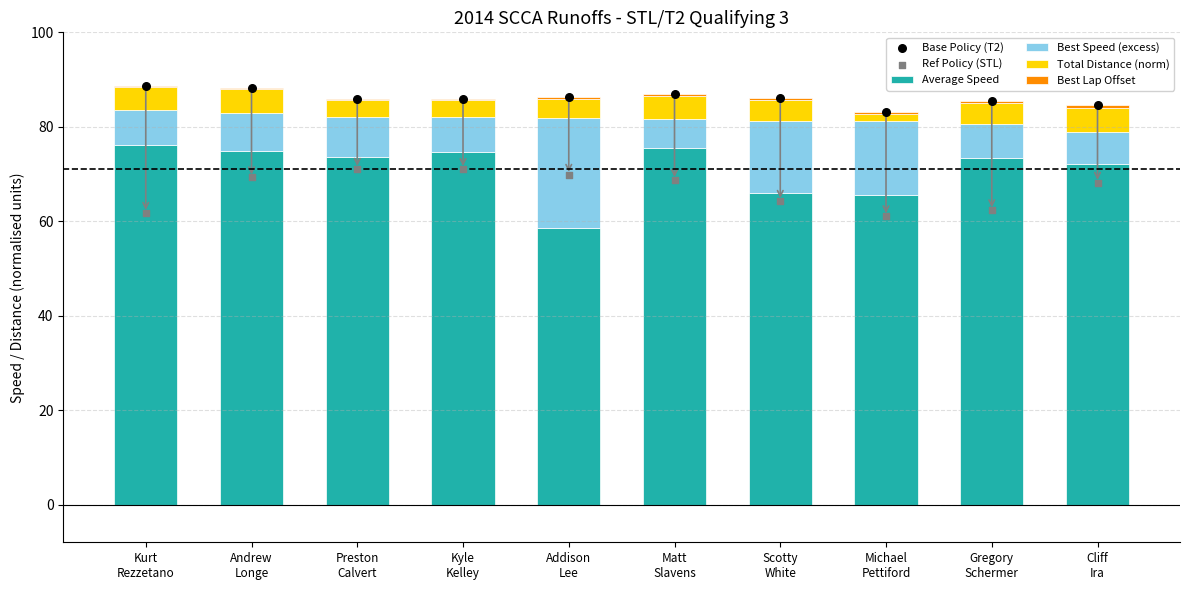

Is the value of Best Lap Offset at Kurt
Rezzetano greater than the value of Best Speed (excess) at Addison
Lee?

No